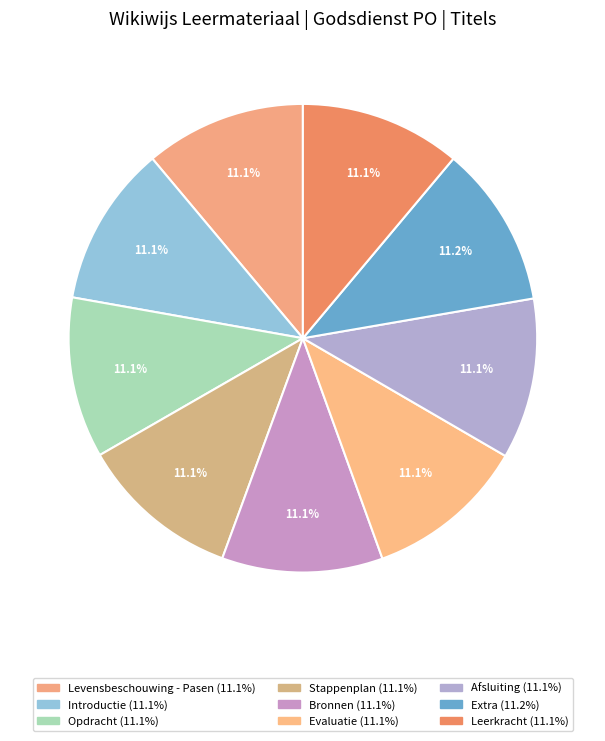

Is there a majority slice in this chart?

No